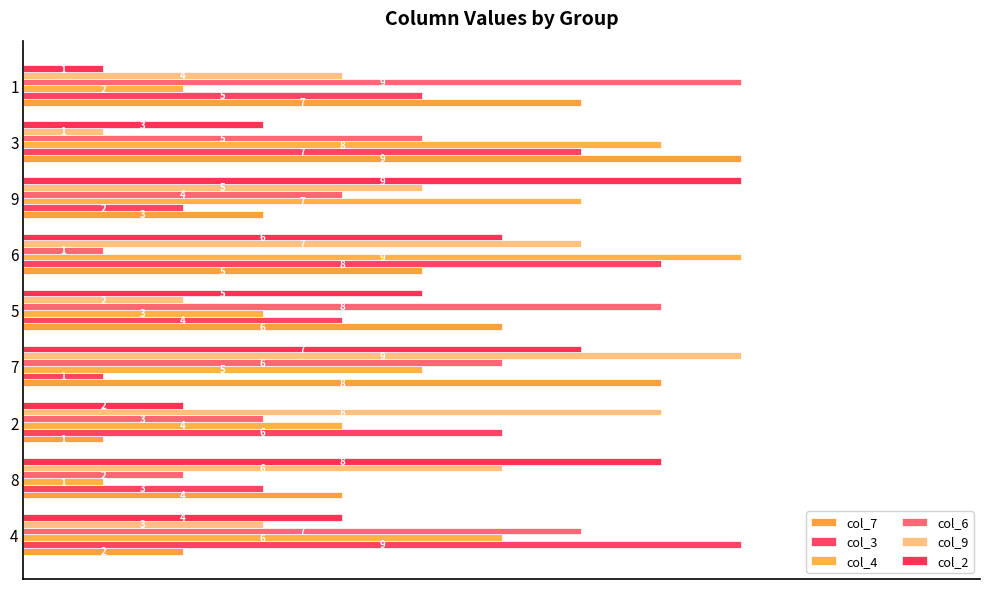

Count the number of data series in this chart.

6